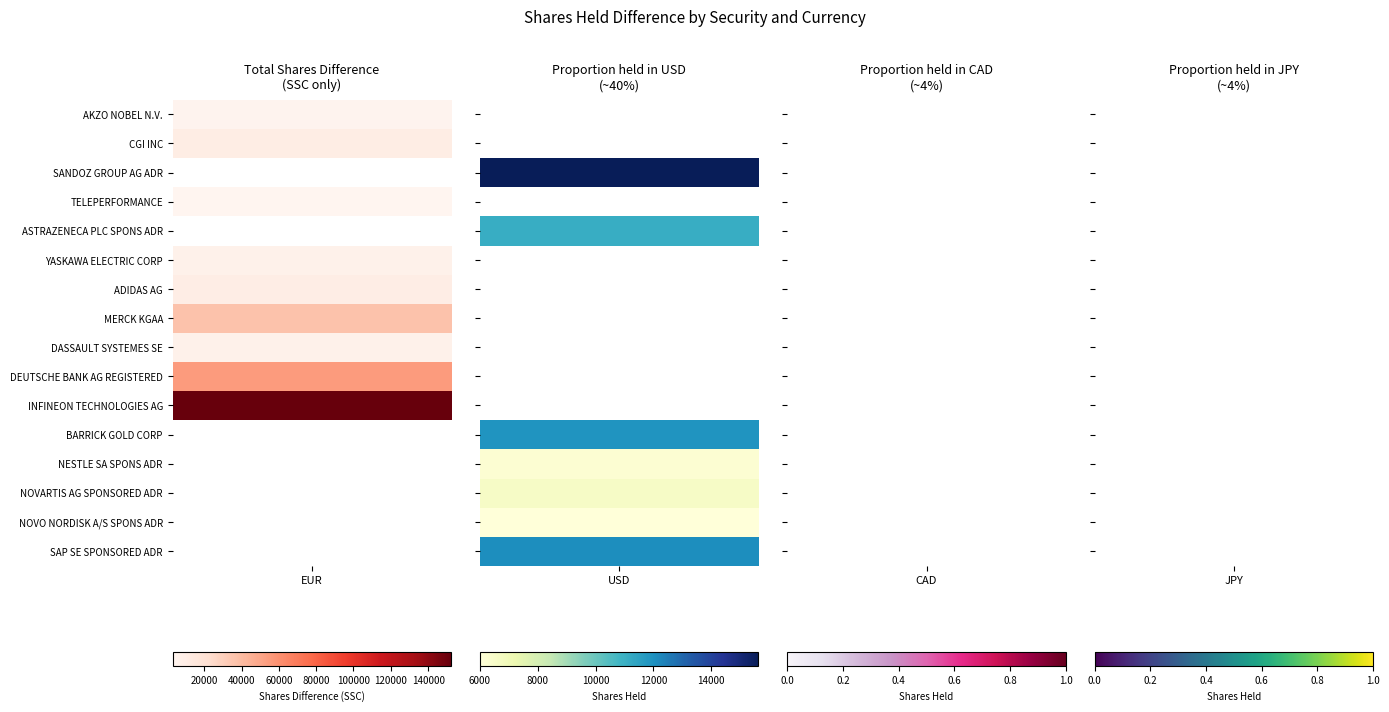

At how many categories does at least one series exceed 20491?

1